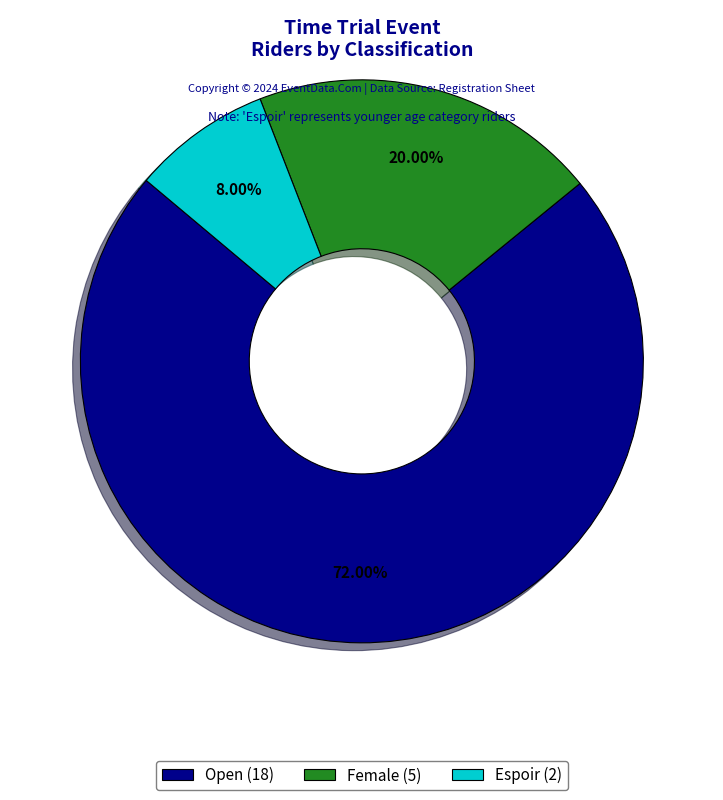

To the nearest percent, what is the combined percentage of Open and Female?

92%